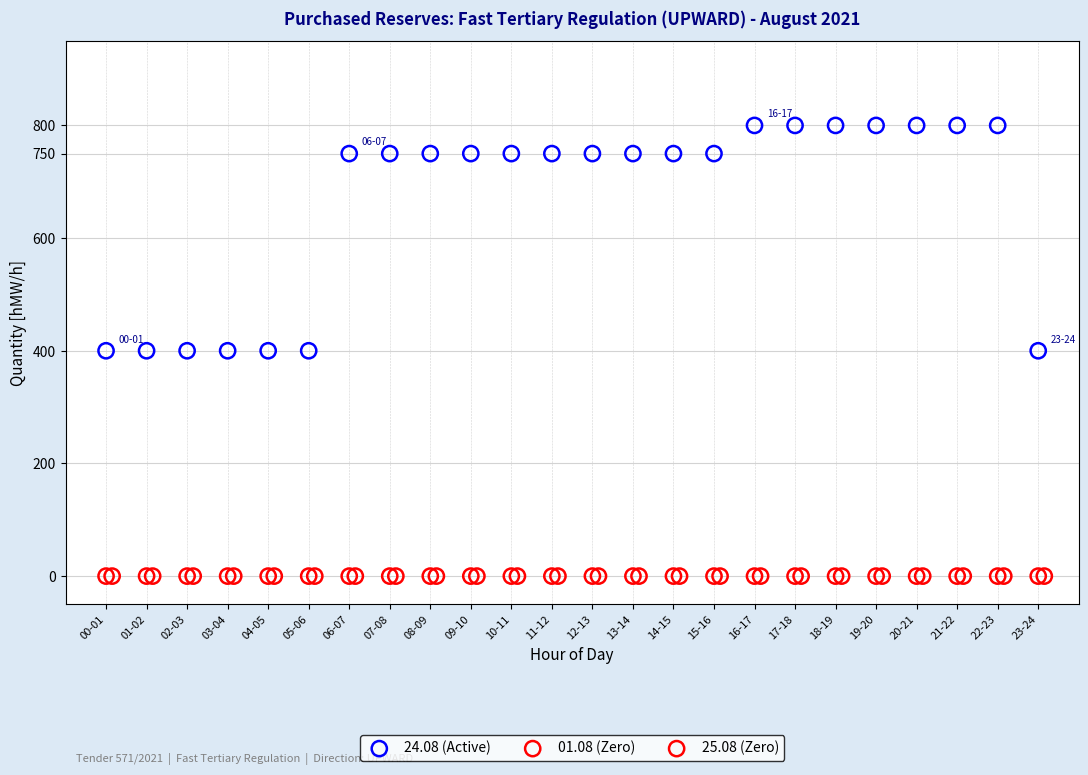

Which series reaches the maximum Y coordinate?

24.08 (Active)